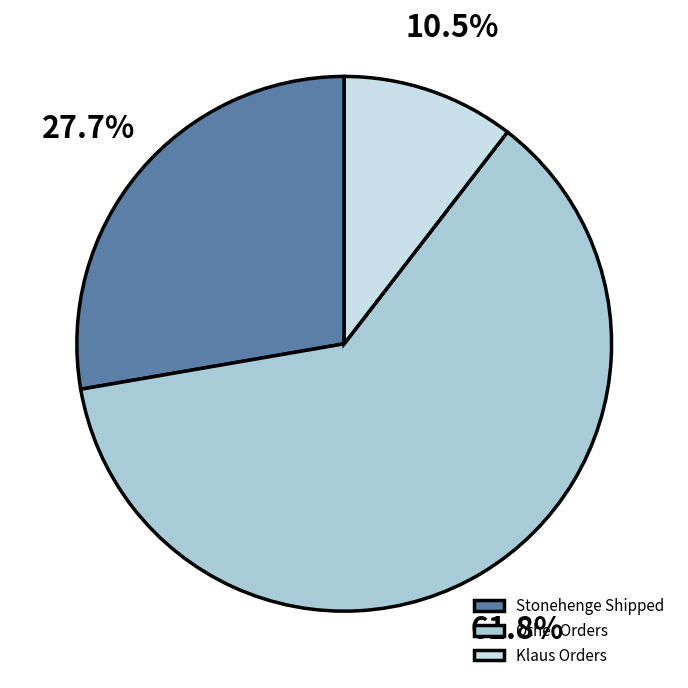

Which category has the biggest portion of the pie?

Other Orders